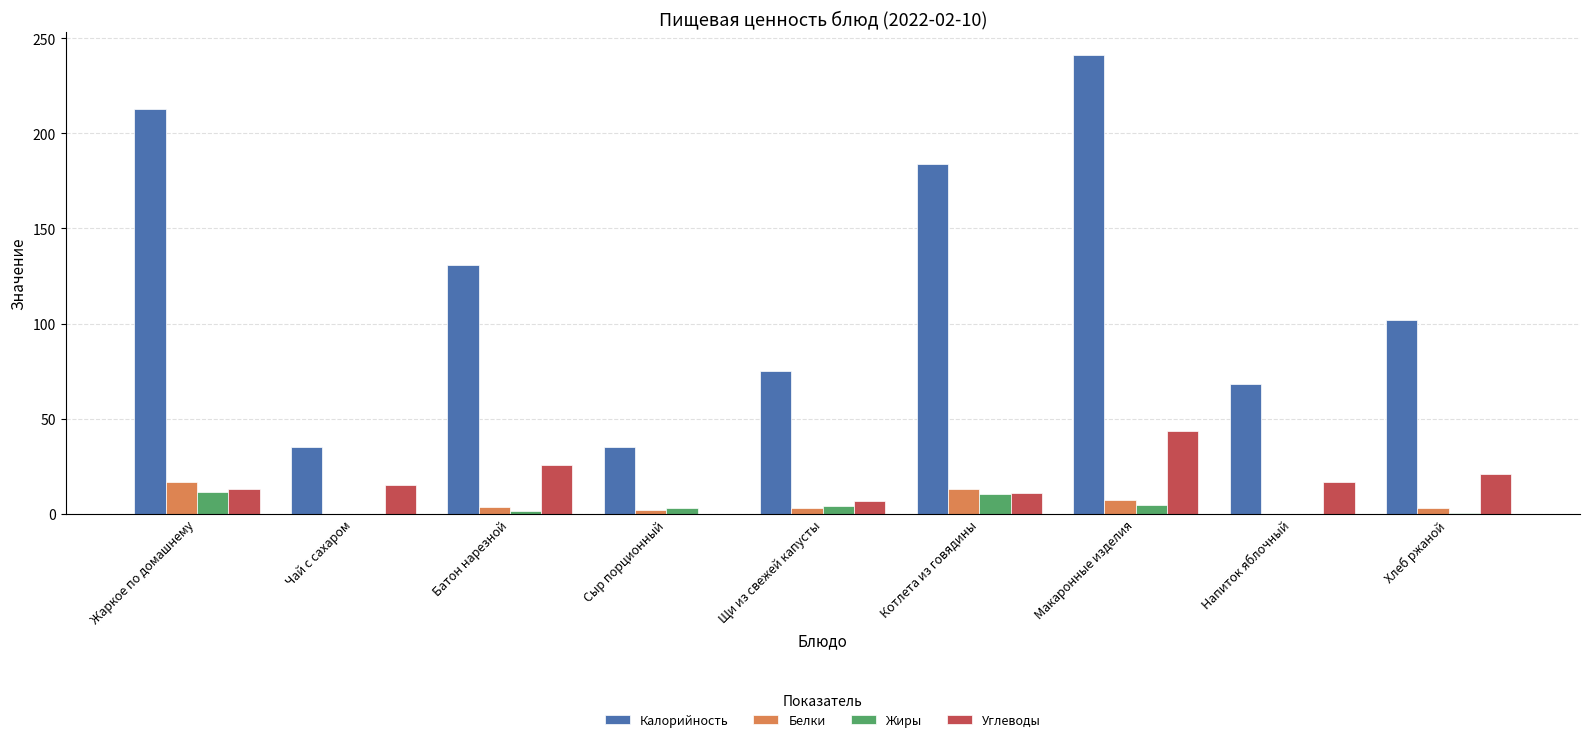

Are the bars grouped side by side (vs. stacked)?

Yes